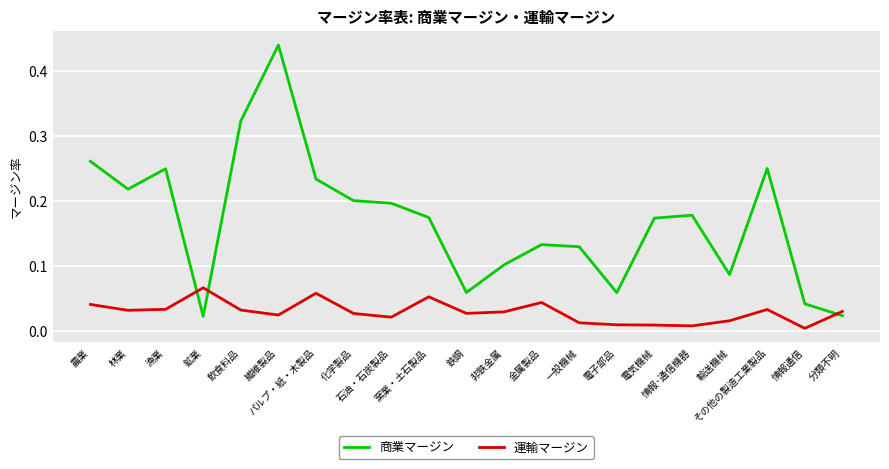

True or false: 商業マージン has more than 0 interior local peaks.

True